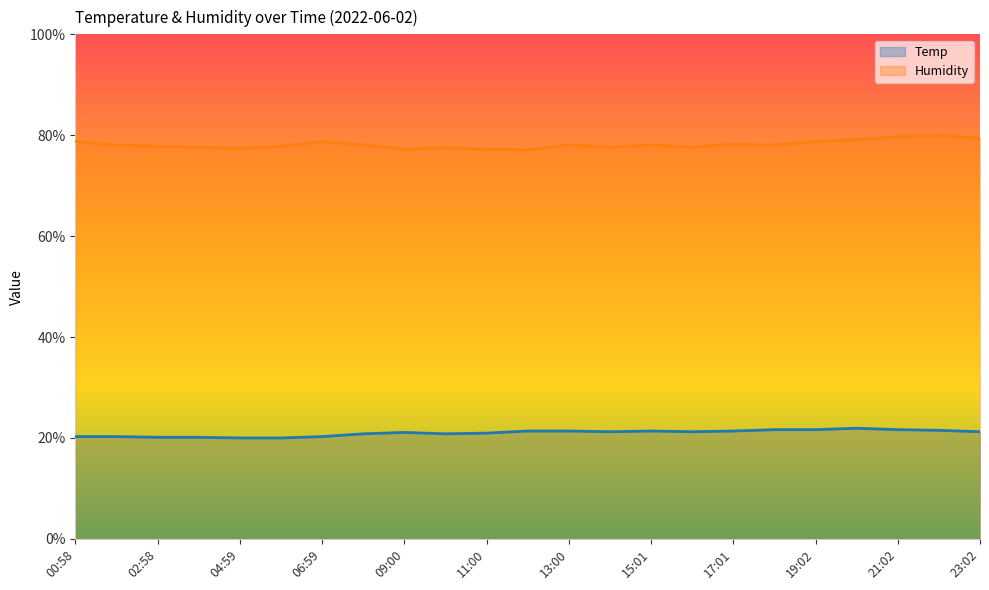

What are all the series names shown in the legend?

Temp, Humidity